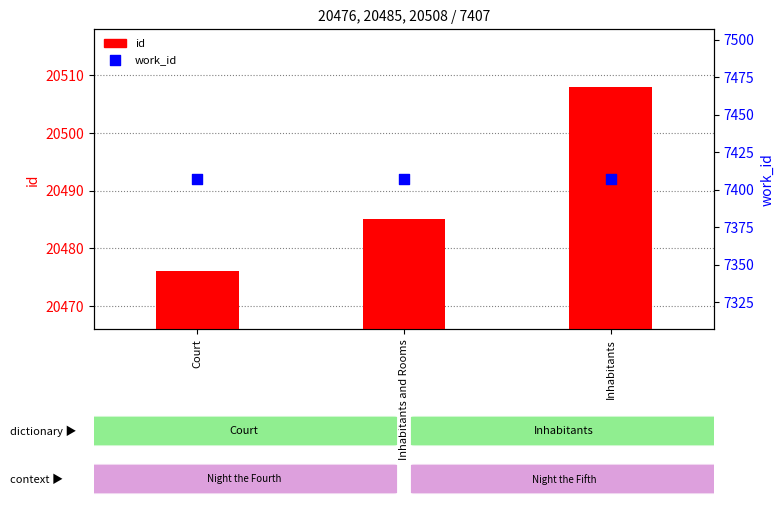

Is the value of work_id at Court greater than the value of id at Court?

No